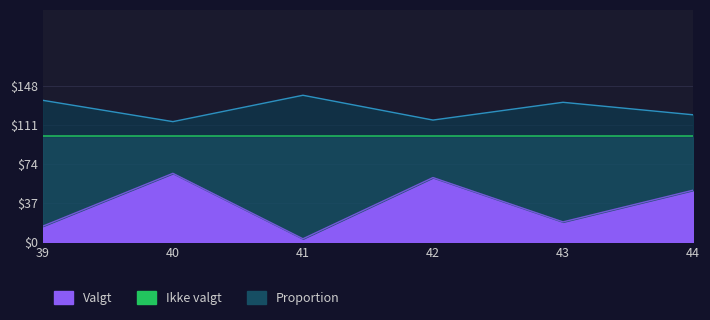

The value of Valgt at 40 is 42.0. True or false?

False